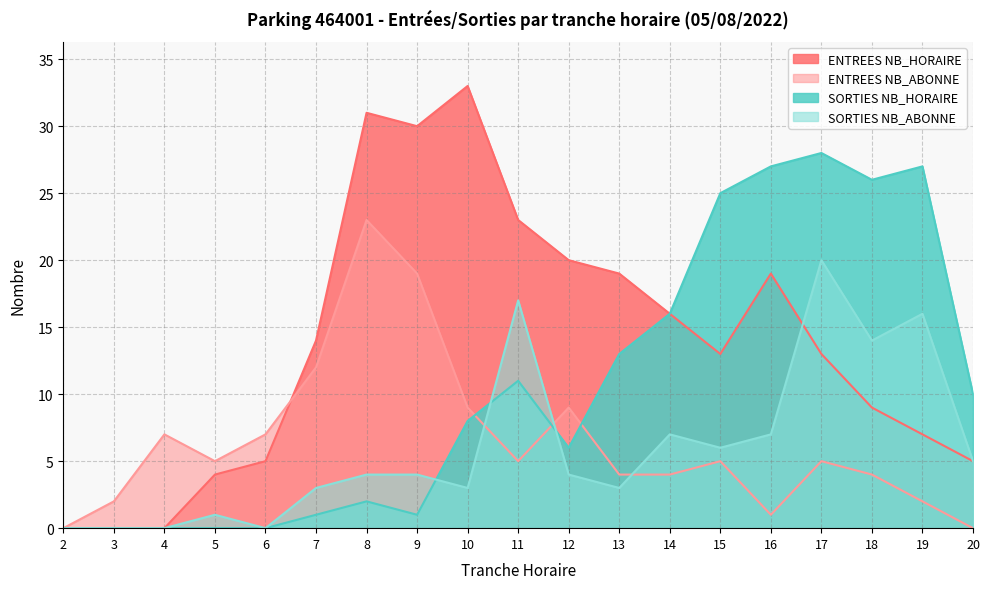

Reading left to right, list all the values displayed in this chart.

ENTREES NB_HORAIRE: 0	0	0	4	5	14	31	30	33	23	20	19	16	13	19	13	9	7	5
ENTREES NB_ABONNE: 0	2	7	5	7	12	23	19	9	5	9	4	4	5	1	5	4	2	0
SORTIES NB_HORAIRE: 0	0	0	0	0	1	2	1	8	11	6	13	16	25	27	28	26	27	10
SORTIES NB_ABONNE: 0	0	0	1	0	3	4	4	3	17	4	3	7	6	7	20	14	16	5